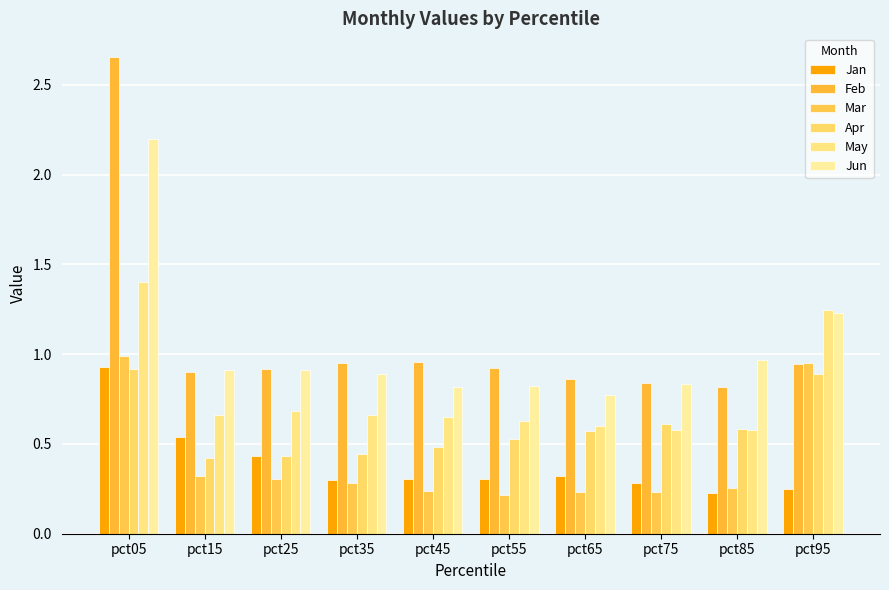

Count the Jan values in the range 0 to 1.

10